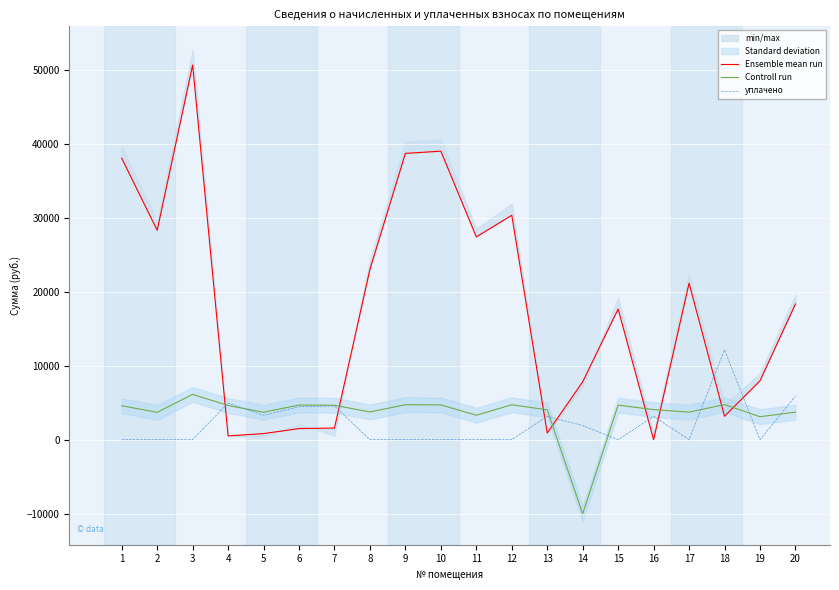

What is the total value across all series at 12?

35032.0